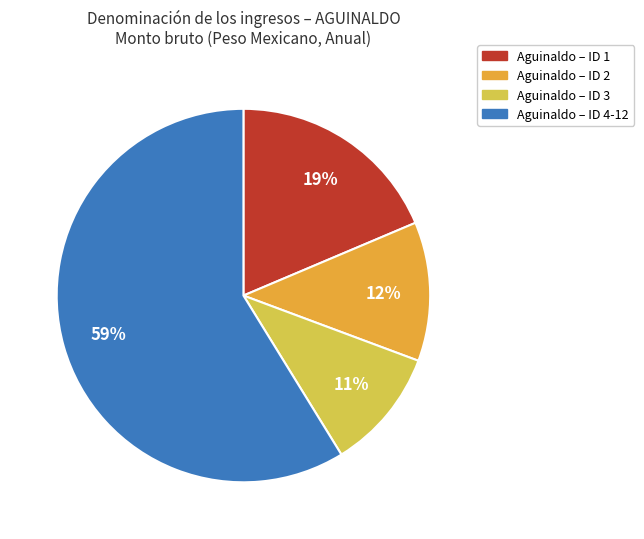

To the nearest percent, what is the difference between the largest and smallest slice percentages?

48%